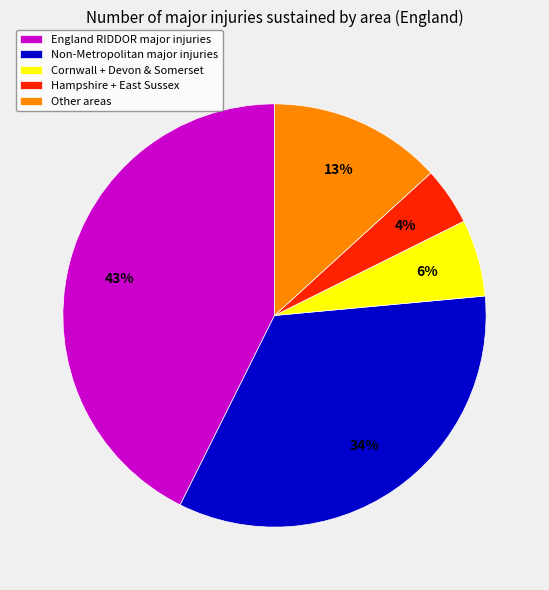

How many slices are in this pie chart?

5